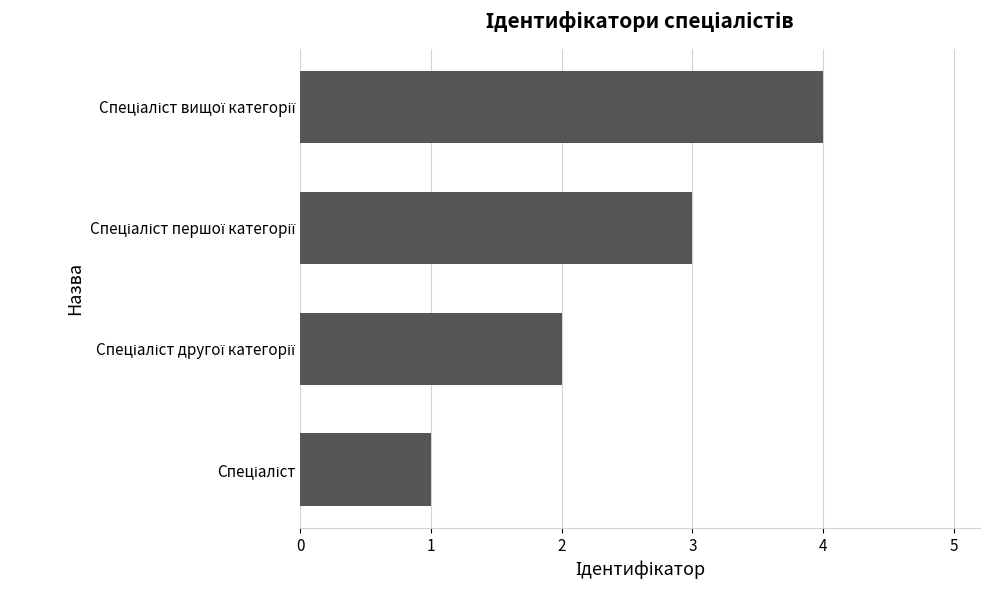

How many values are below 3?

2